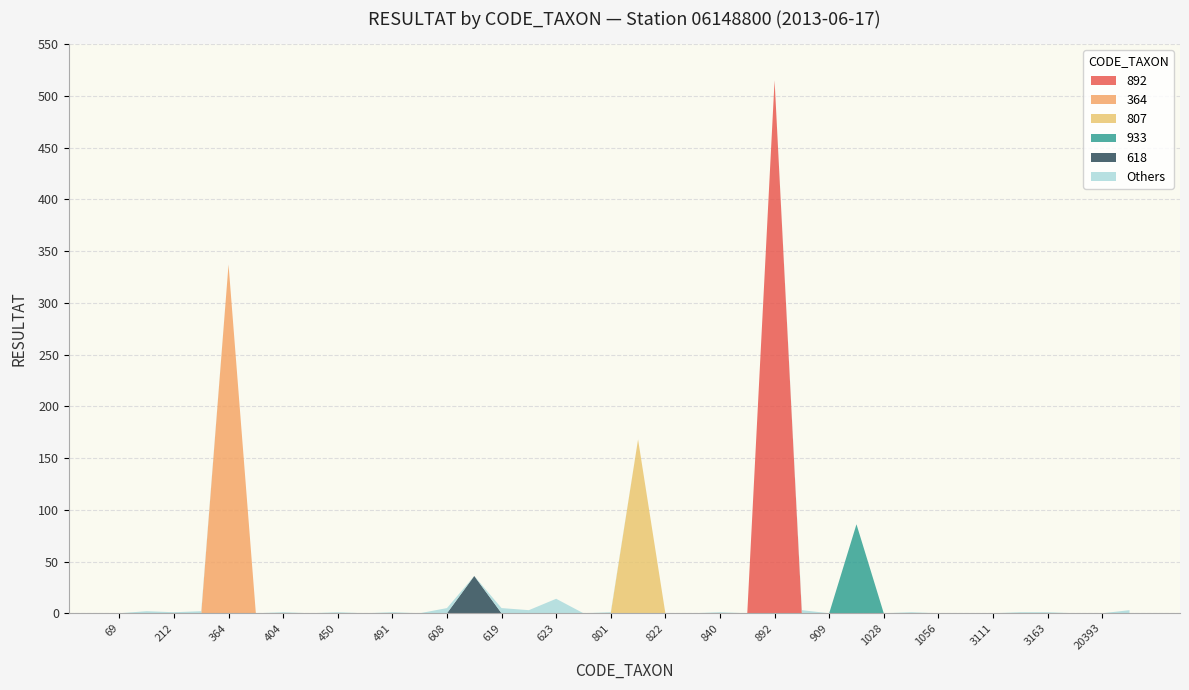

At which category is the sum across all series the highest?

892